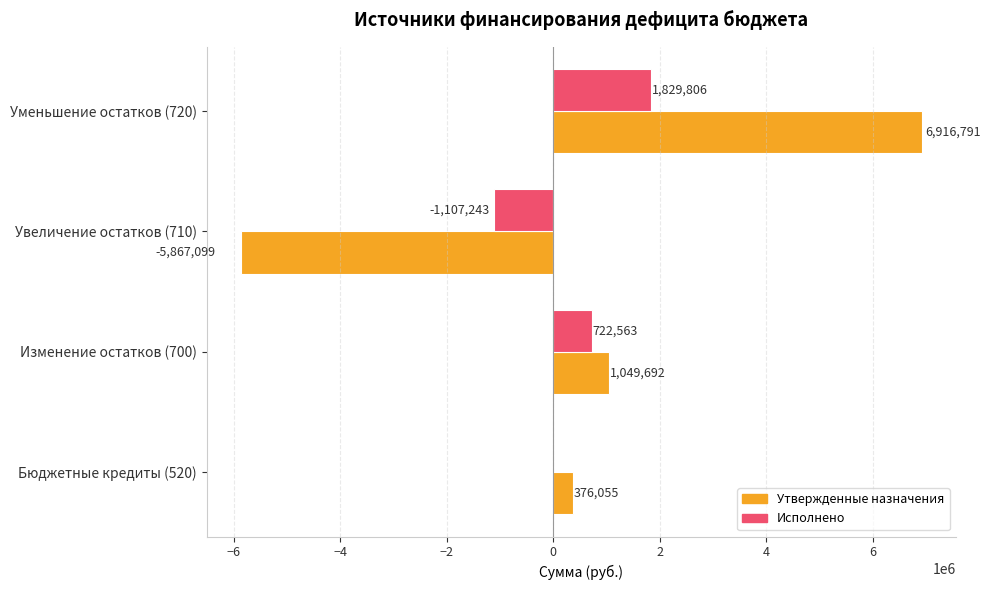

Is the value of Исполнено at Уменьшение остатков (720) greater than the value of Утвержденные назначения at Уменьшение остатков (720)?

No